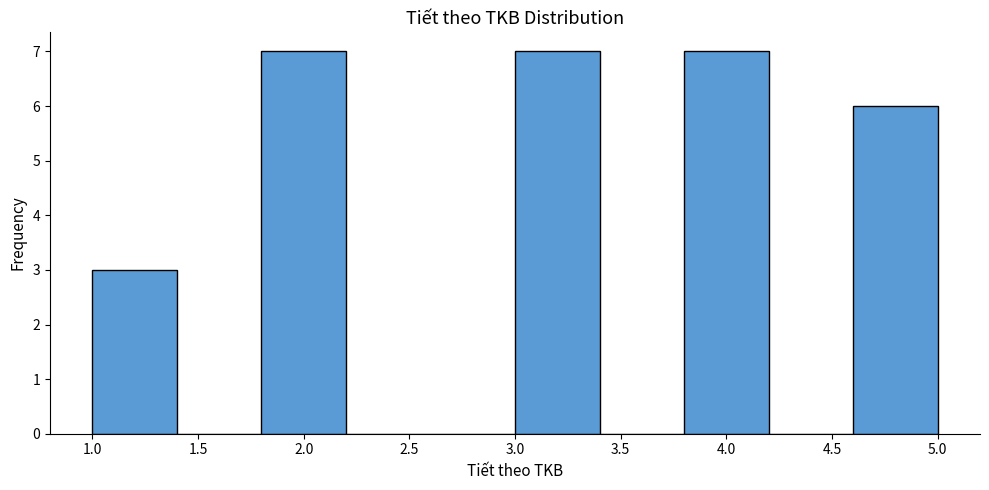

Reading left to right, list every bar in this chart as the range it spans on the x-axis followed by its height. The values are not printed on the chart, so give them approximately, as read against the axis.

1.0 to 1.4: 3
1.4 to 1.8: 0
1.8 to 2.2: 7
2.2 to 2.6: 0
2.6 to 3.0: 0
3.0 to 3.4: 7
3.4 to 3.8: 0
3.8 to 4.2: 7
4.2 to 4.6: 0
4.6 to 5.0: 6